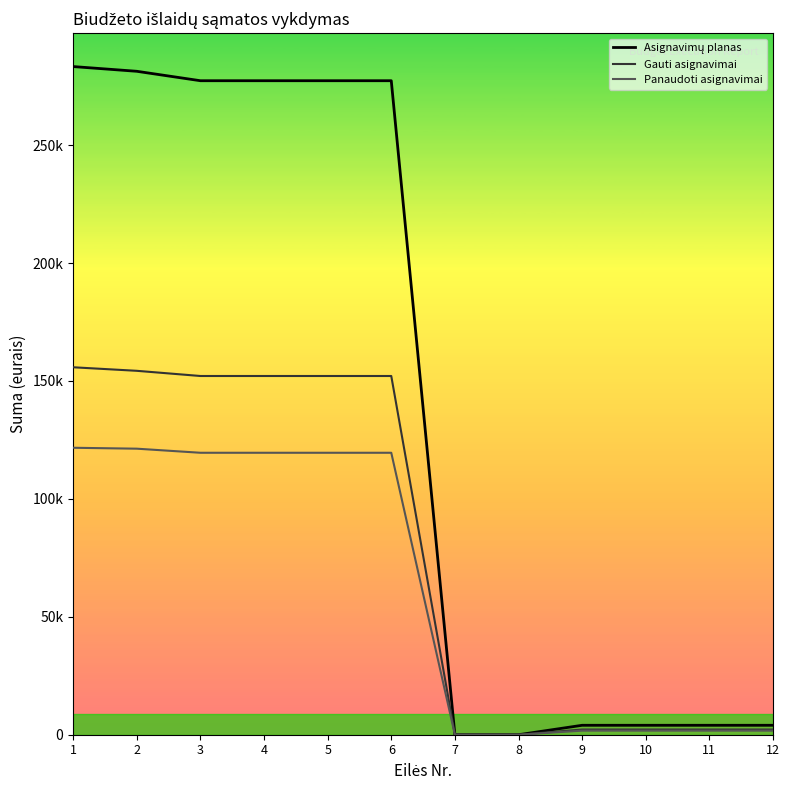

Which label corresponds to the smallest value in the chart?

7